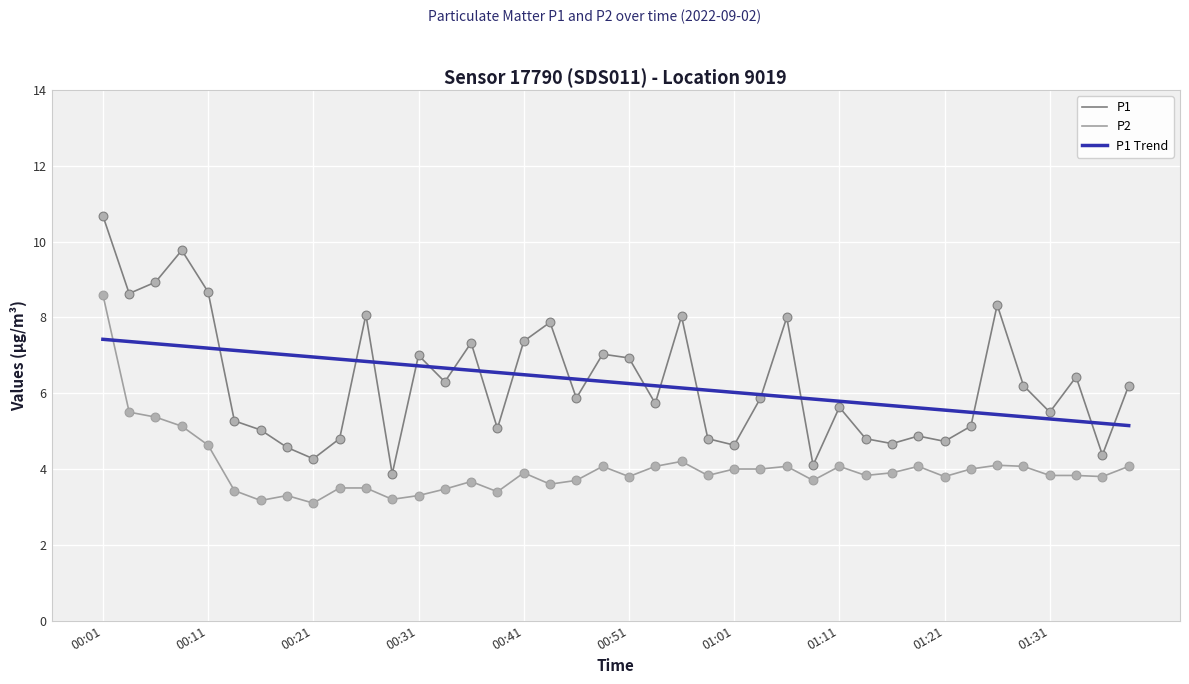

Which series has the widest spread of values?

P1